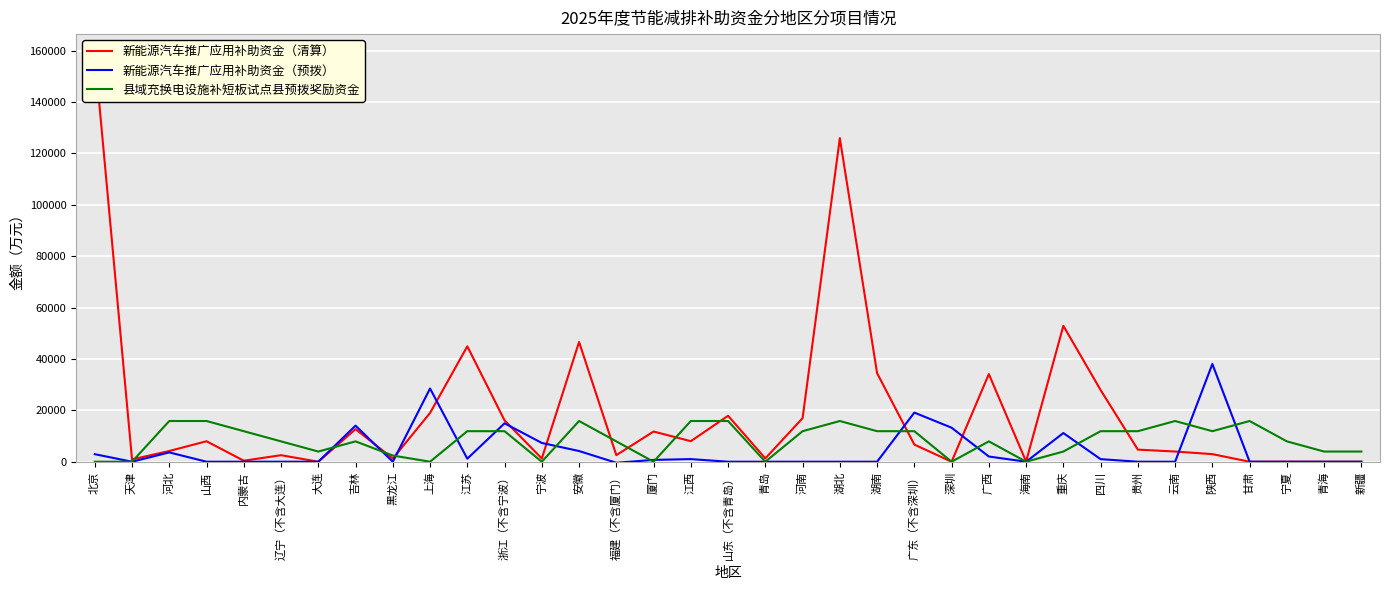

How many data points in 新能源汽车推广应用补助资金（预拨） are above 0?

16